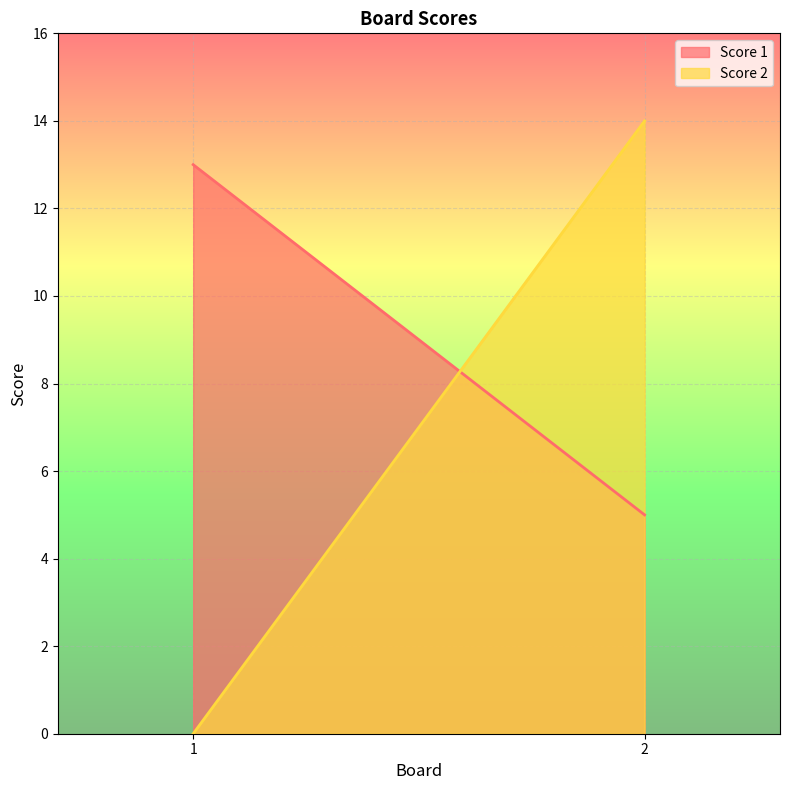

Reading left to right, transcribe all the data shown in this chart.

Score 1: 13	5
Score 2: 0	14